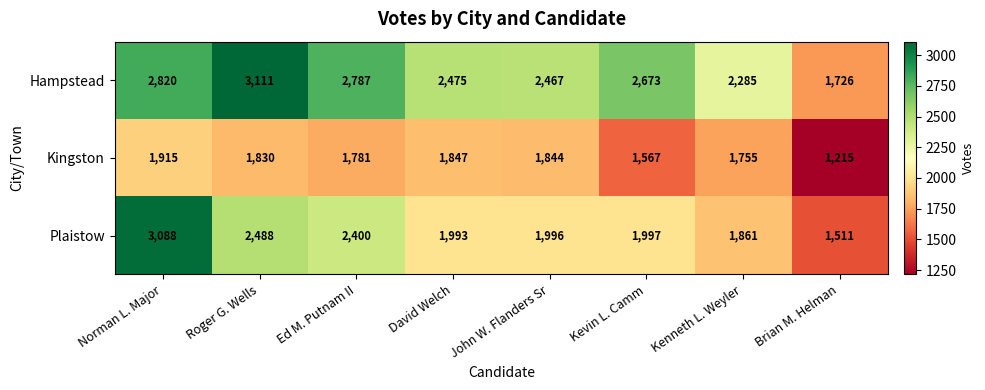

At which category is the sum across all series the highest?

Norman L. Major